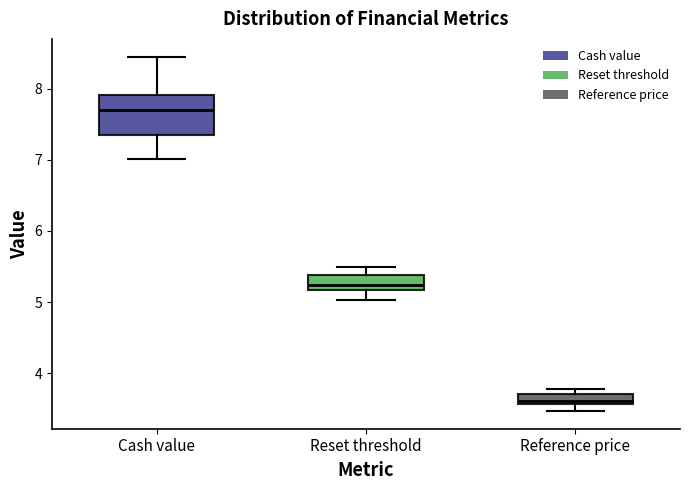

Where is the lower edge of the box for Reference price on the y-axis? The values are not printed on the chart, so give them approximately, as read against the axis.

3.6